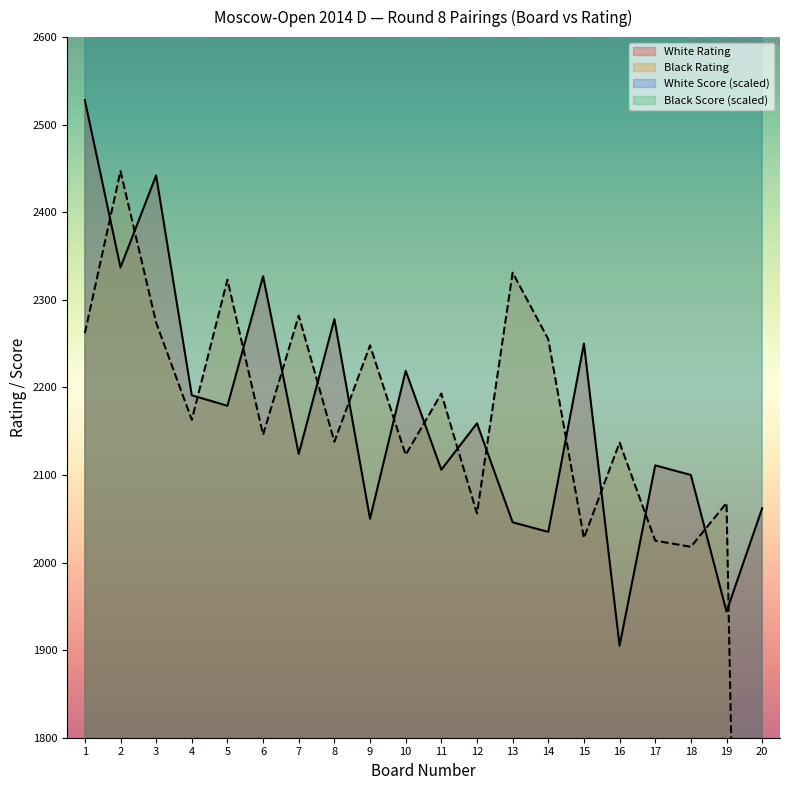

At how many categories does at least one series exceed 1178?

20